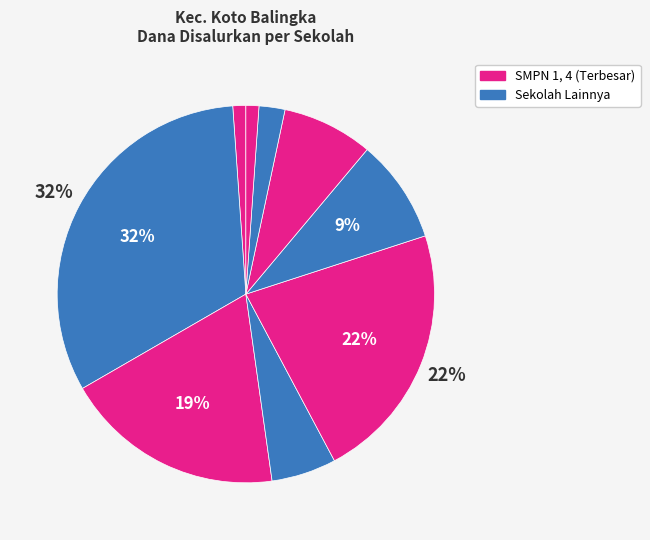

Count the number of slices in the pie.

9